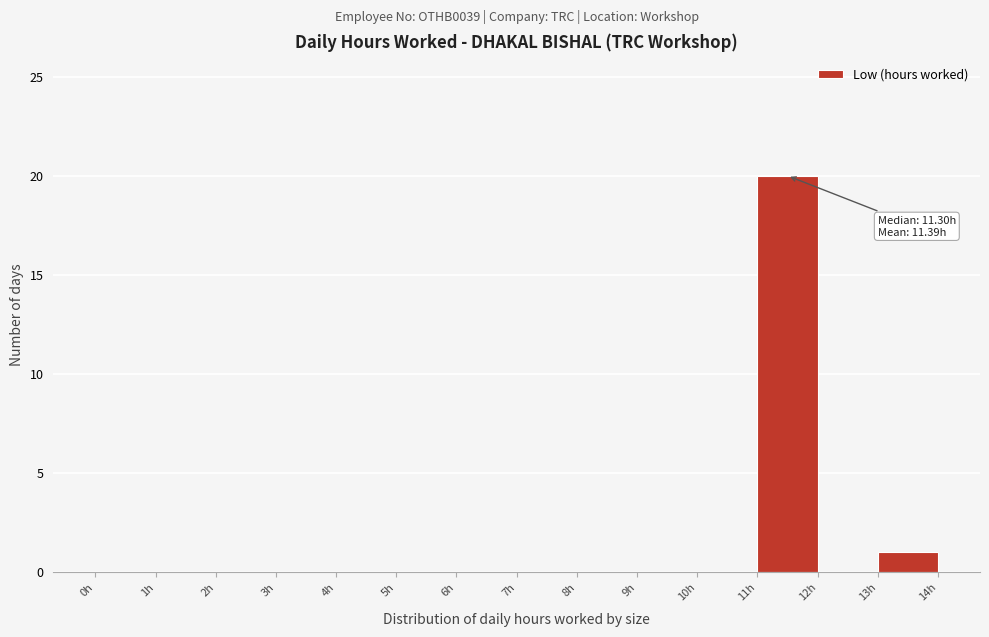

Over which range of the x-axis is the bar tallest?

11 to 12